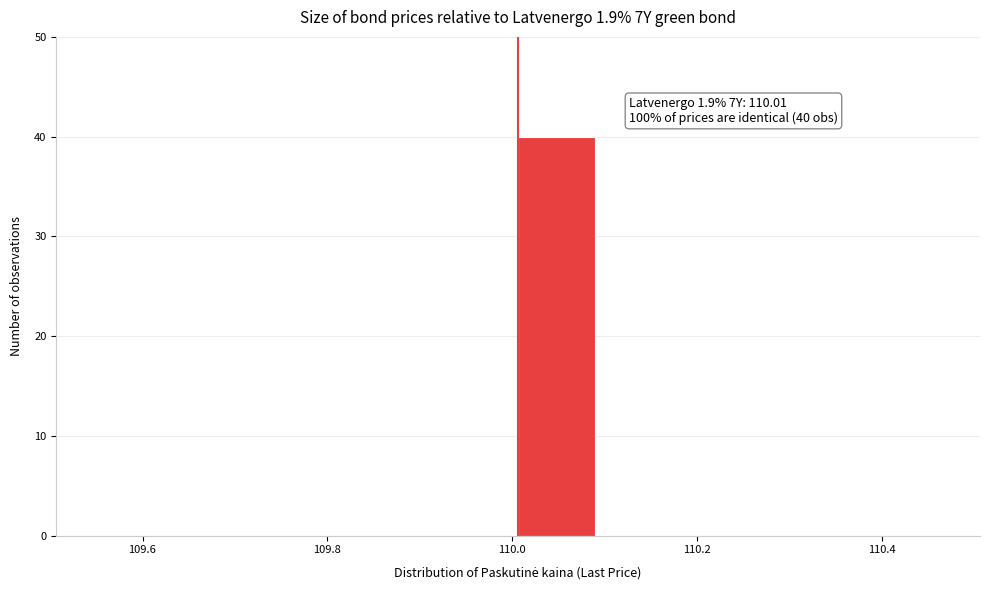

Which range on the x-axis has the tallest bar?

110.00 to 110.08